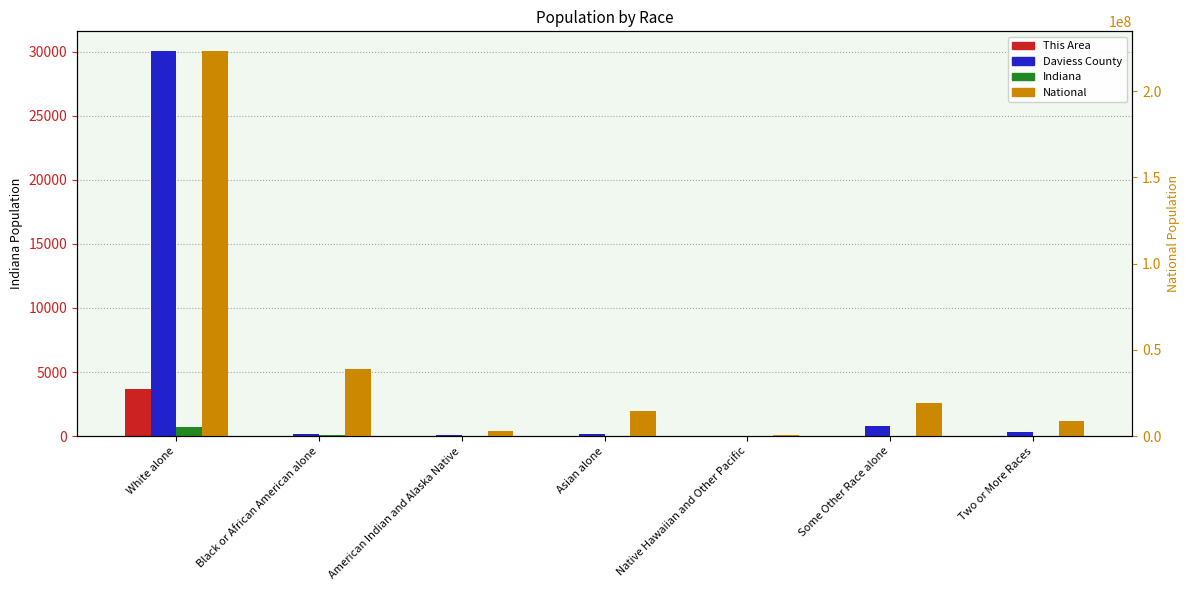

Reading left to right, transcribe all the data shown in this chart.

This Area: 3691	7	19	10	0	5	26
Daviess County: 30077	172	71	161	8	818	341
Indiana: 5467906	591397	18462	102474	2348	173314	127901
National: 223553265	38929319	2932248	14674252	540013	19107368	9009073